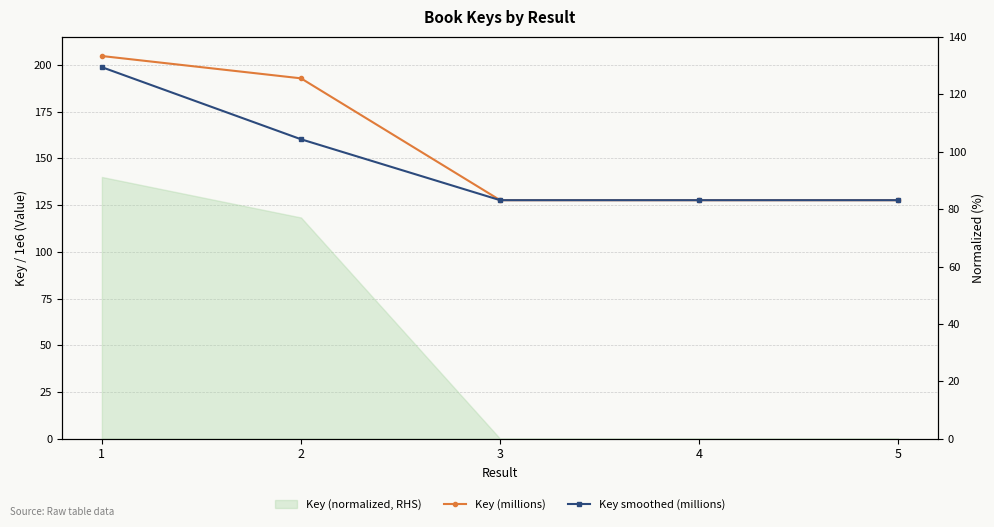

At how many categories does at least one series exceed 156?

2